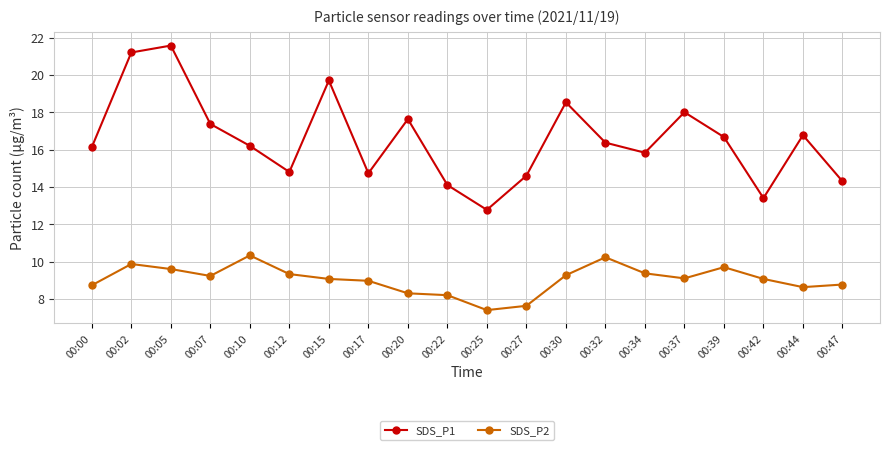

The value of SDS_P2 at 00:10 is 10.3. True or false?

True